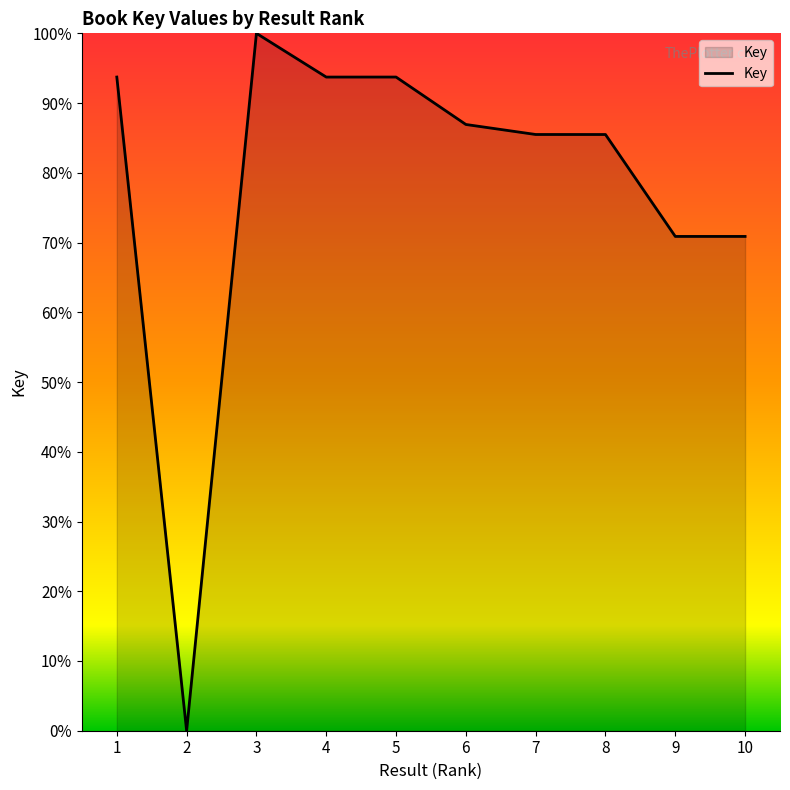

Where does the data first go above 86?

1